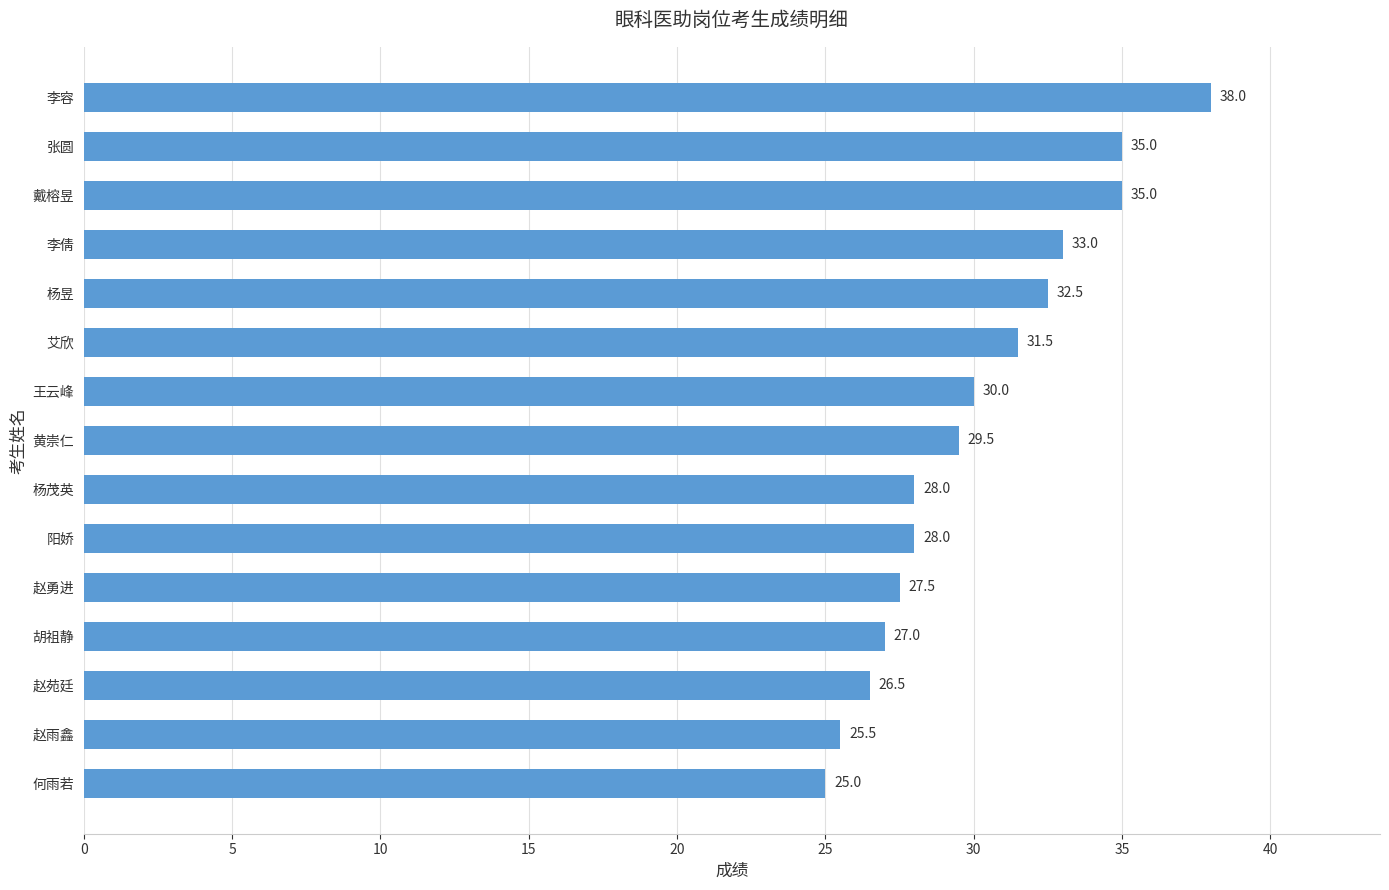

Reading top to bottom, what are all the values shown in this chart?

38.0	35.0	35.0	33.0	32.5	31.5	30.0	29.5	28.0	28.0	27.5	27.0	26.5	25.5	25.0